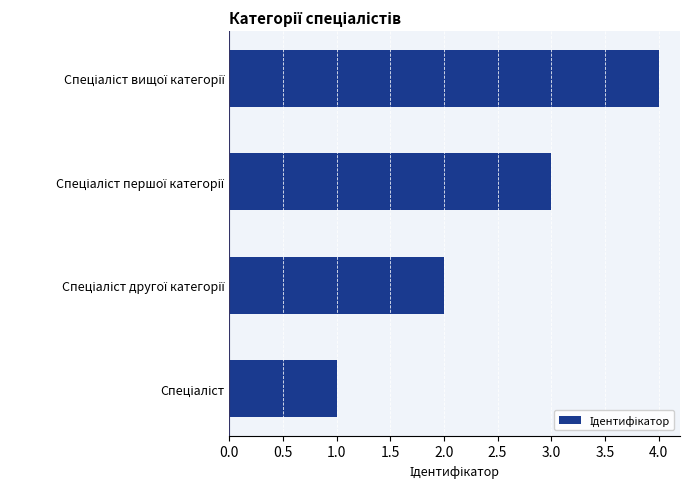

What is the difference between the maximum and minimum values?

3